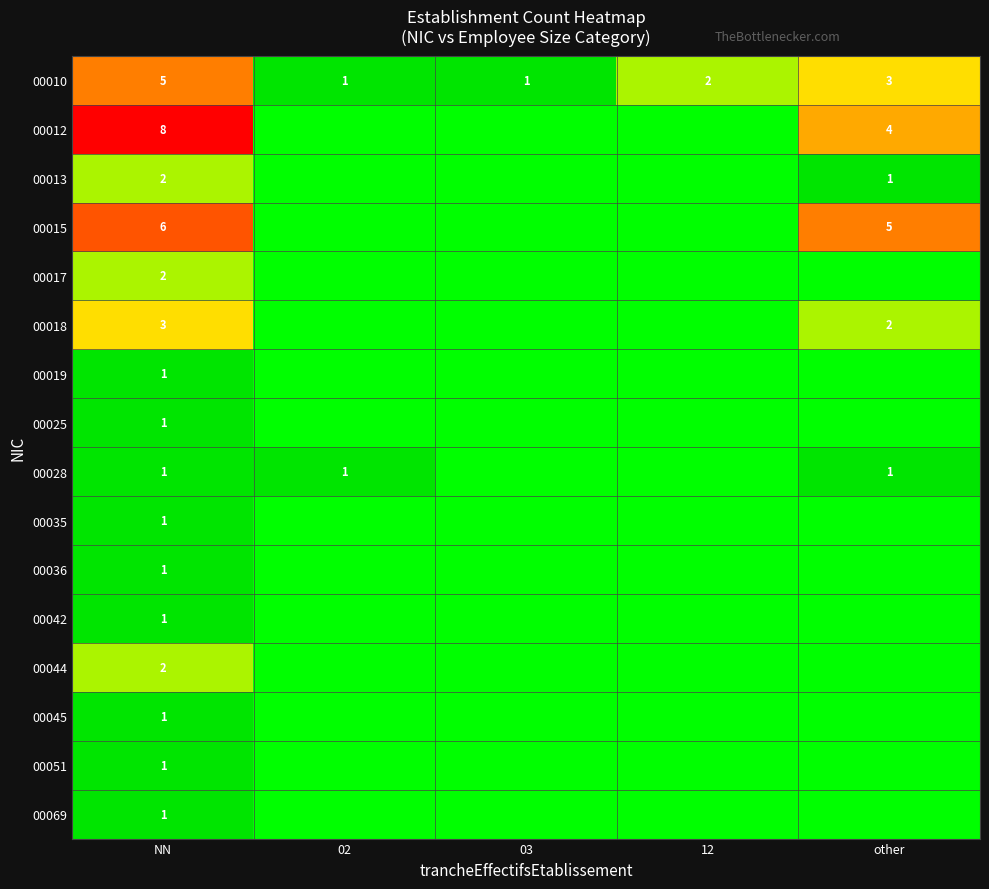

The 00018 series shows 3 at NN. True or false?

True